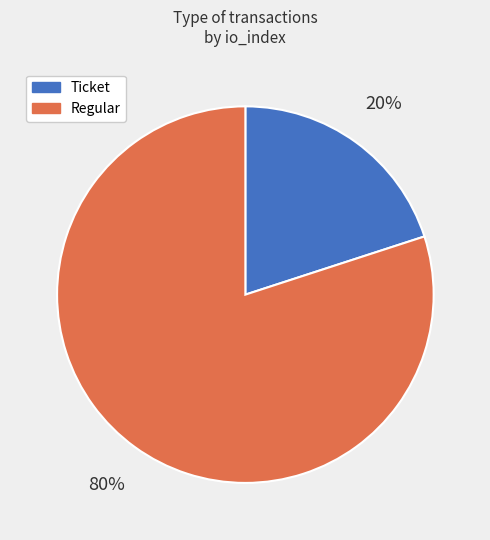

What is the majority slice?

Regular